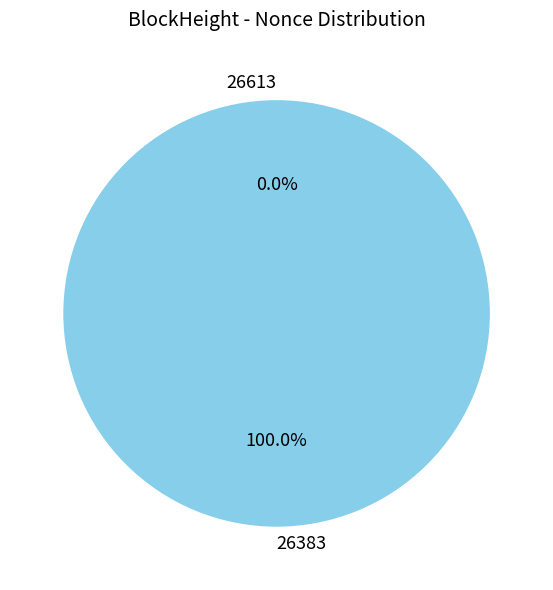

To the nearest percent, what is the combined percentage of 26383 and 26613?

100%